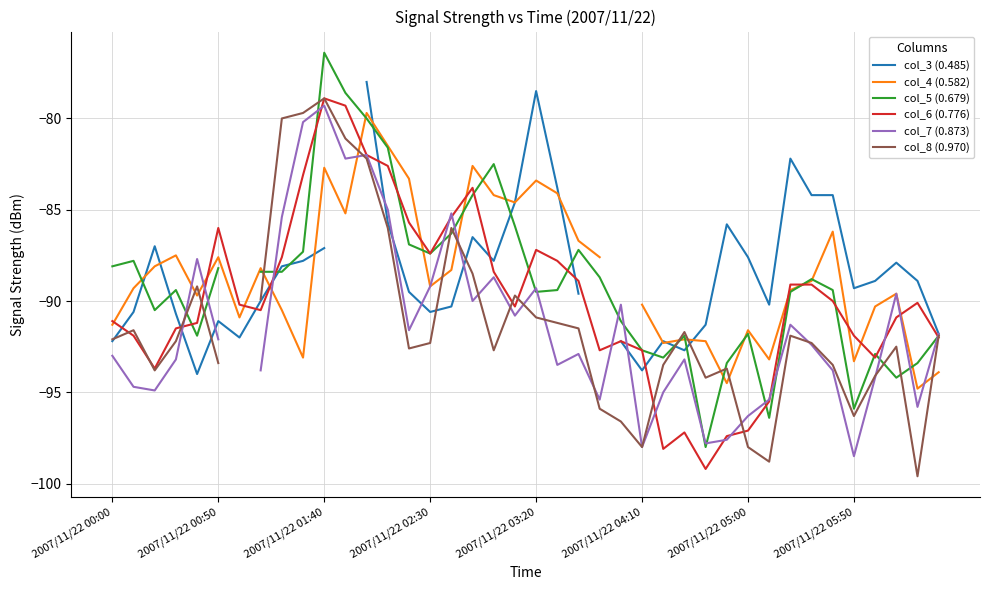

What is the highest value of the col_6 (0.776) series?

-78.9